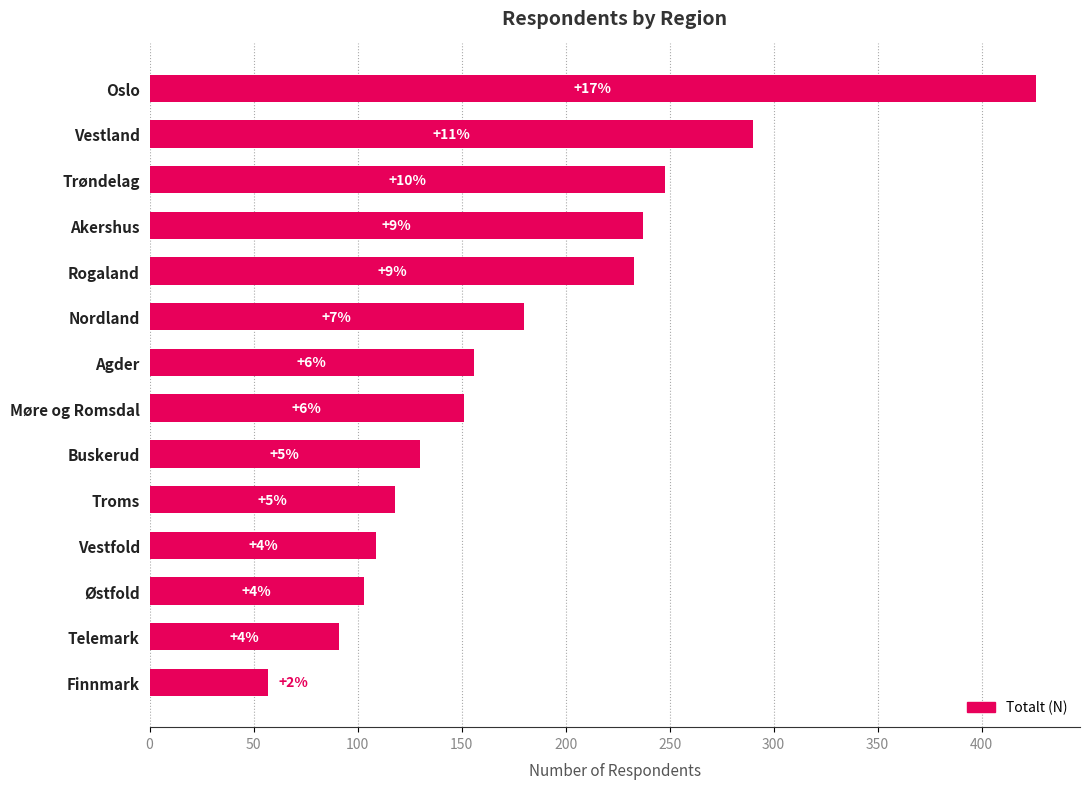

What is the sum of all values?

2529